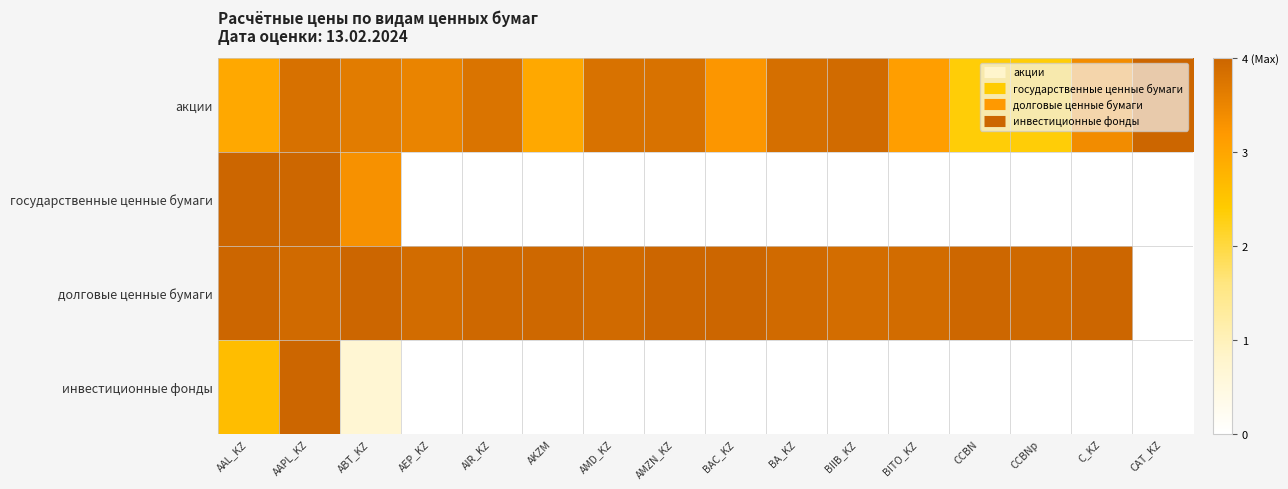

How many series are shown in this chart?

4